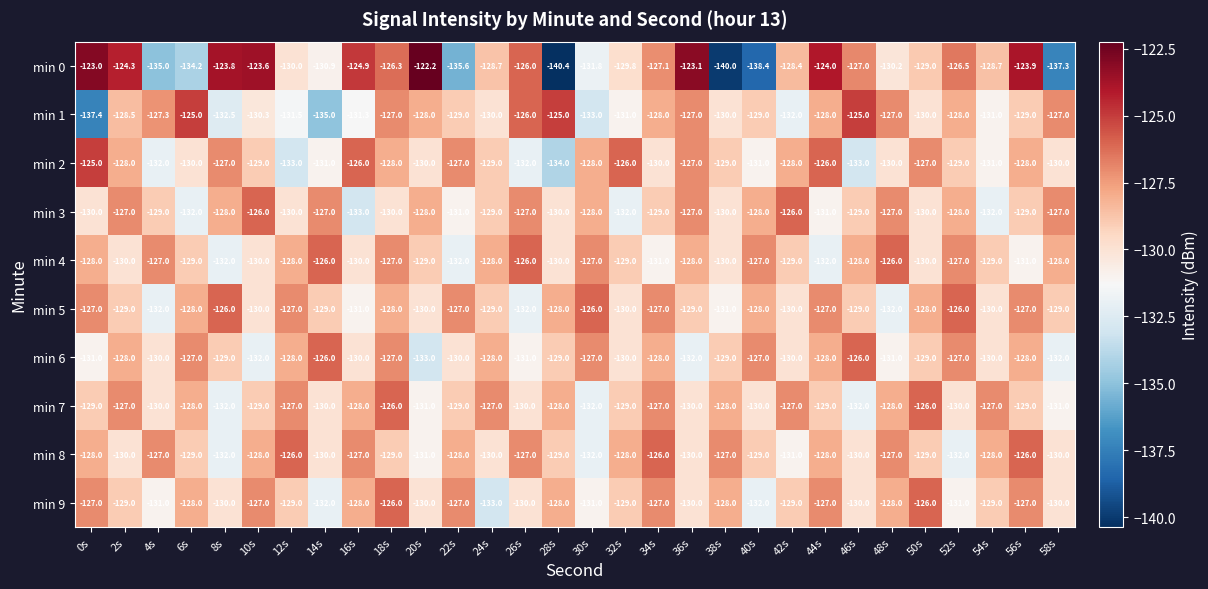

Which label corresponds to the smallest value in the chart?

28s